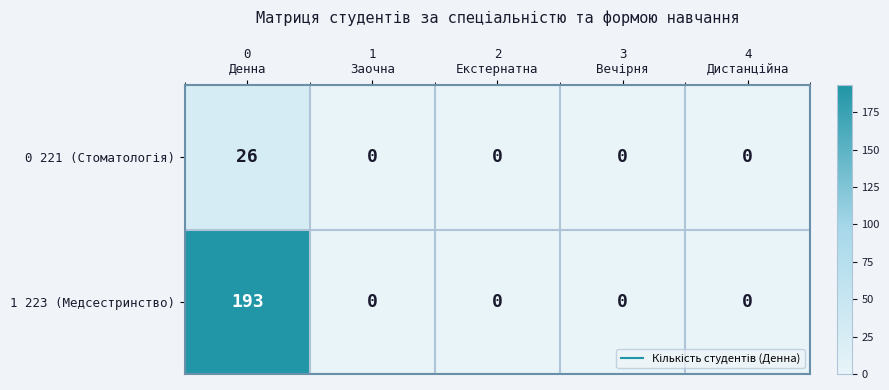

How many distinct data groups are displayed?

2